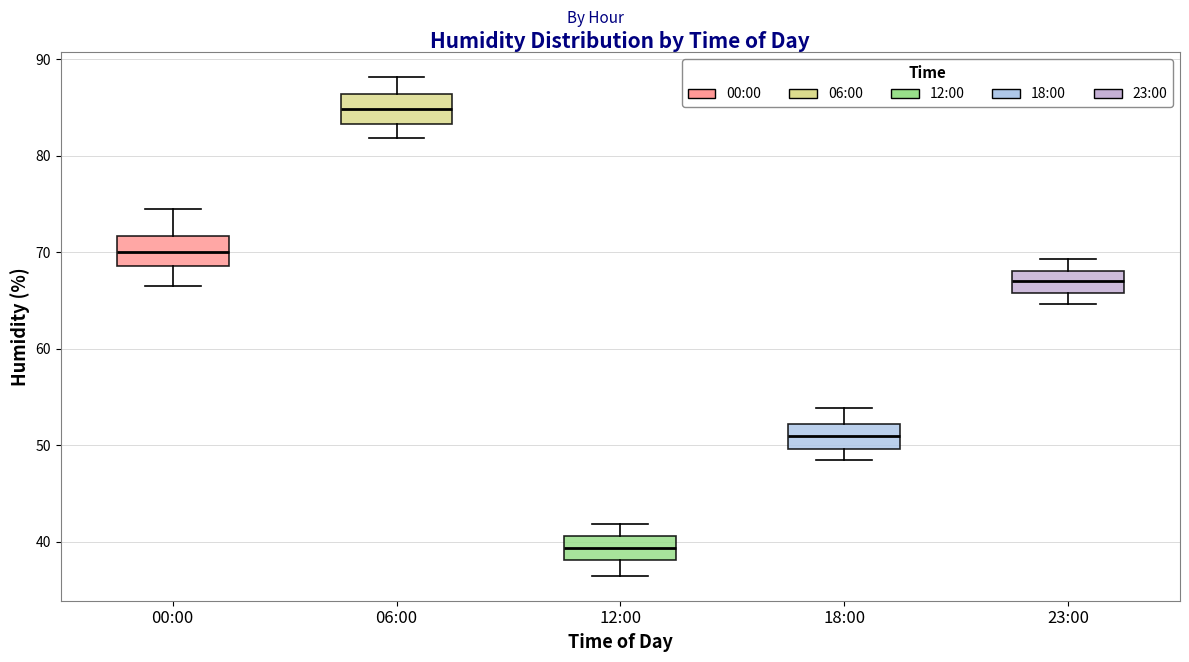

Reading left to right, read every box against the y-axis: the position of its median line, the range the box covers, and the ends of its whiskers. The values are not printed on the chart, so give them approximately, as read against the axis.

00:00: median 70, box 69 to 72, whiskers 67 to 75
06:00: median 85, box 83 to 86, whiskers 82 to 88
12:00: median 39, box 38 to 41, whiskers 37 to 42
18:00: median 51, box 50 to 52, whiskers 49 to 54
23:00: median 67, box 66 to 68, whiskers 65 to 69